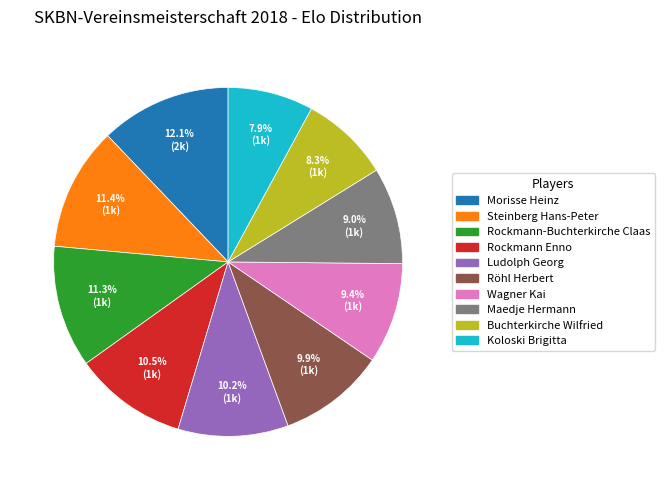

Do Buchterkirche Wilfried and Röhl Herbert together represent more than half of the pie?

No